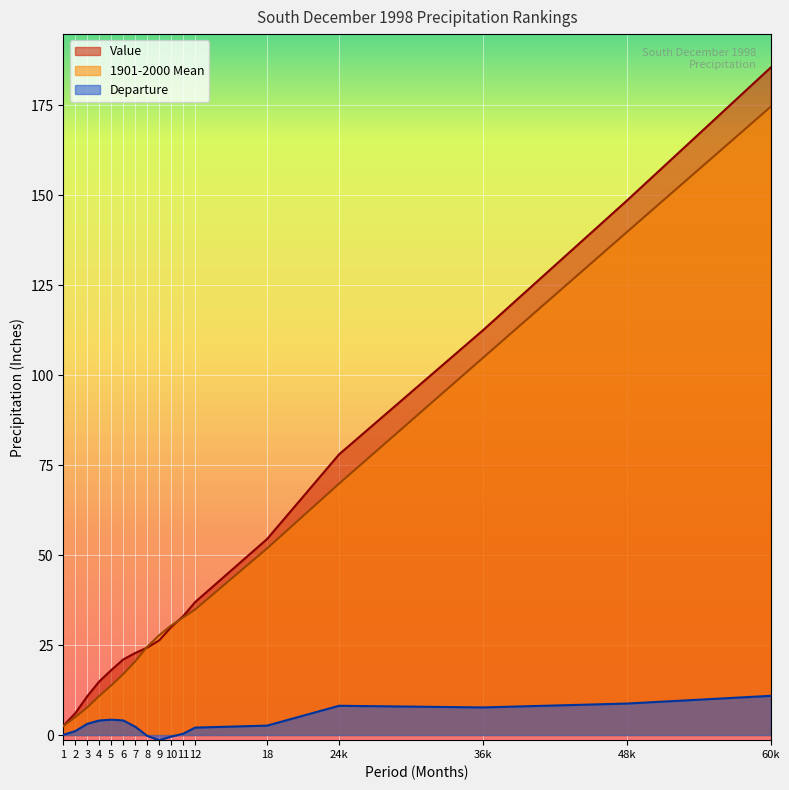

What is the value of the Departure point at the 3rd from the left?

3.1